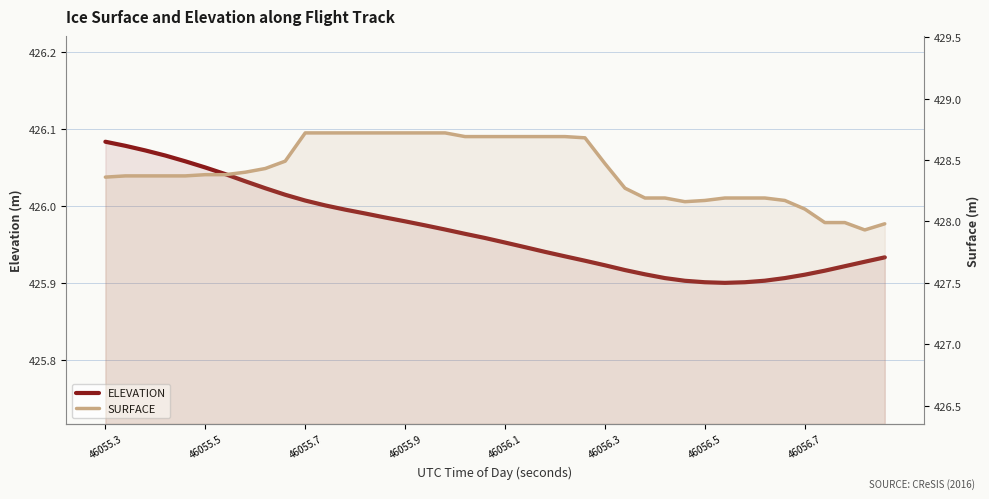

Between 18 and 46055.9, which is larger?

46055.9